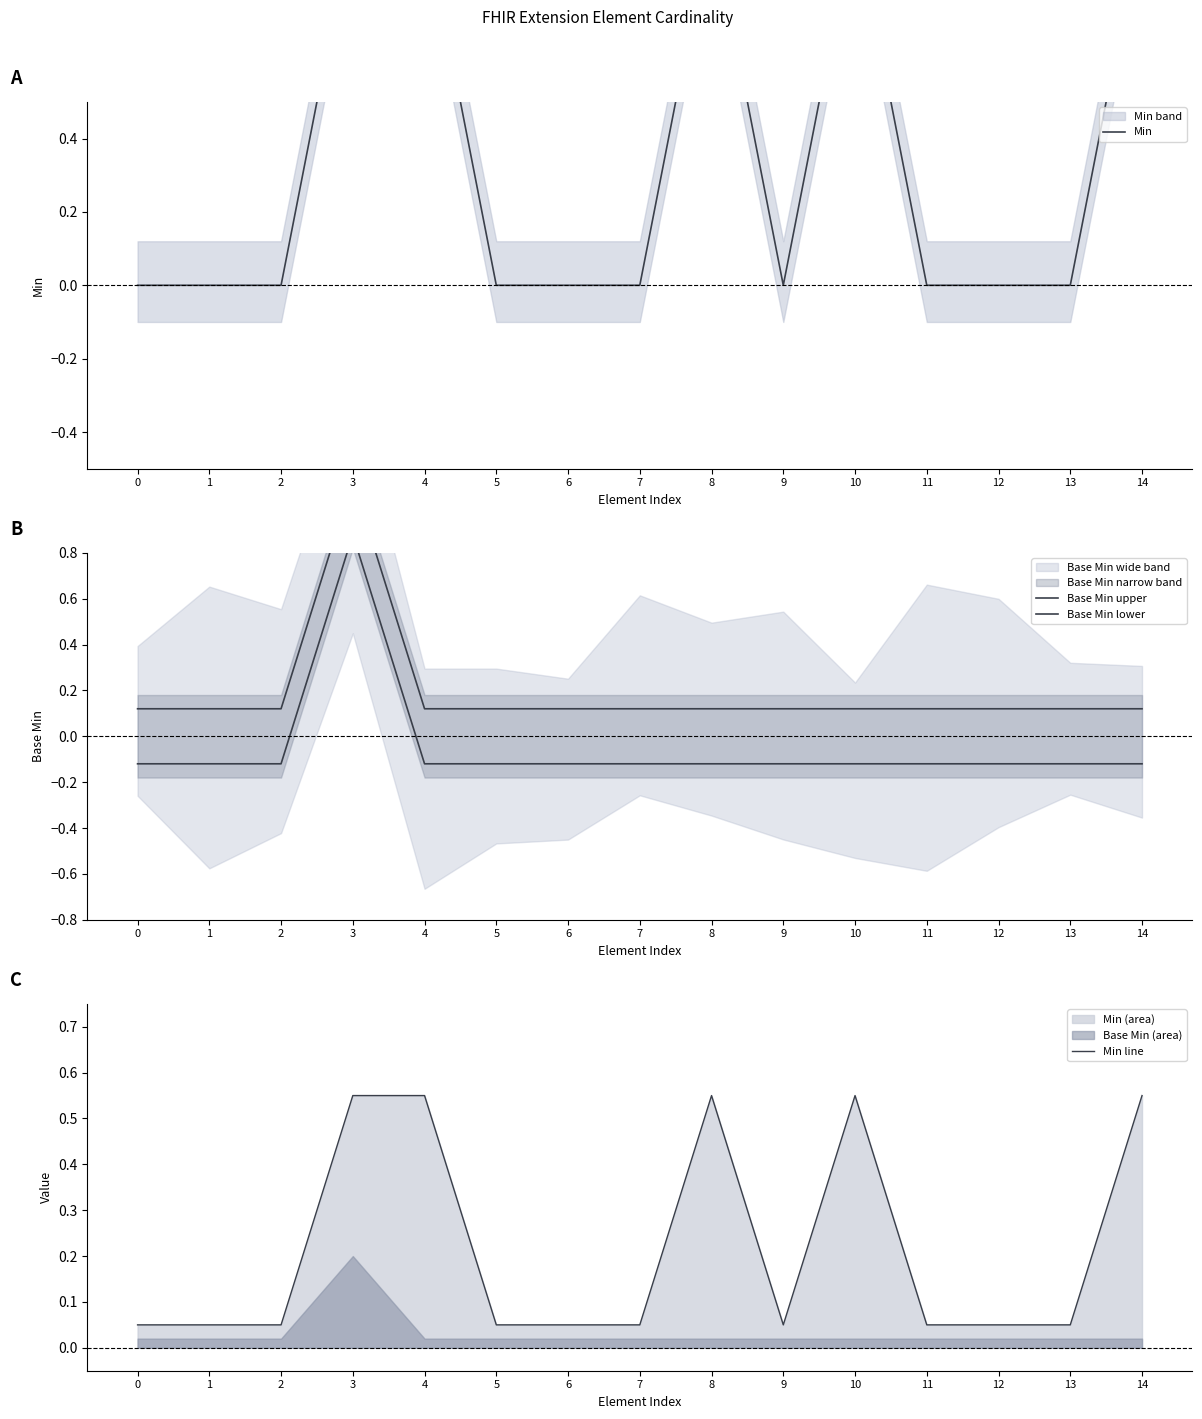

The value of Min at 12 is 0.5. True or false?

False